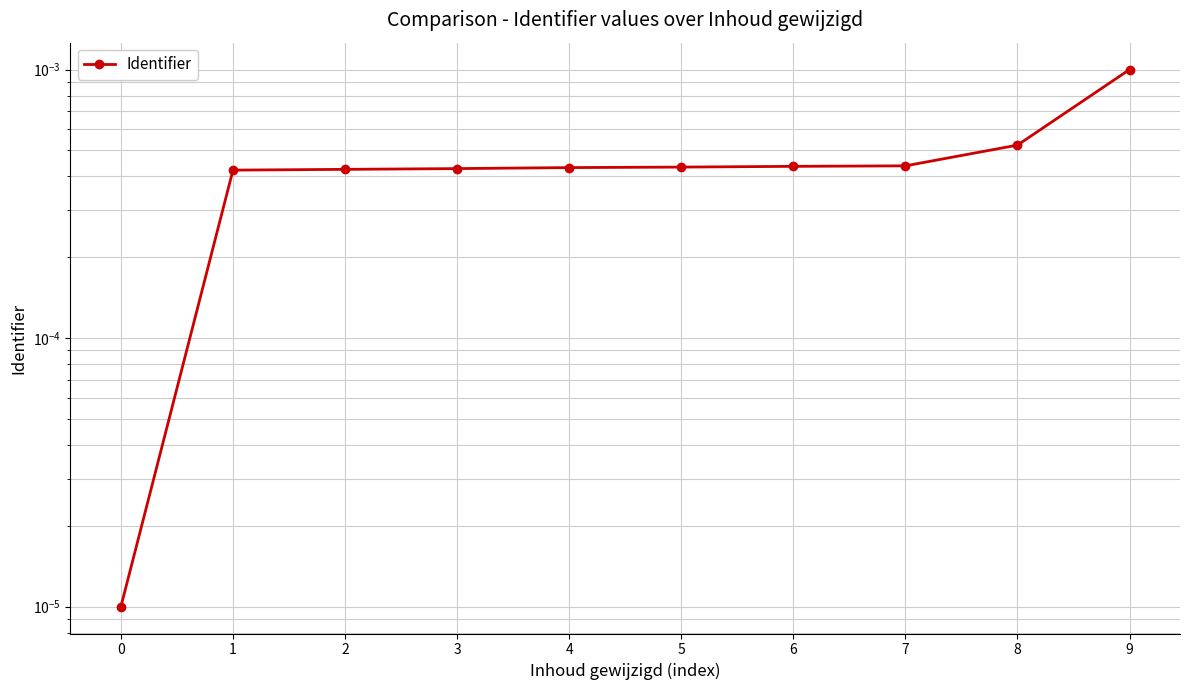

Is it true that the value at 3 is 0.0?

False